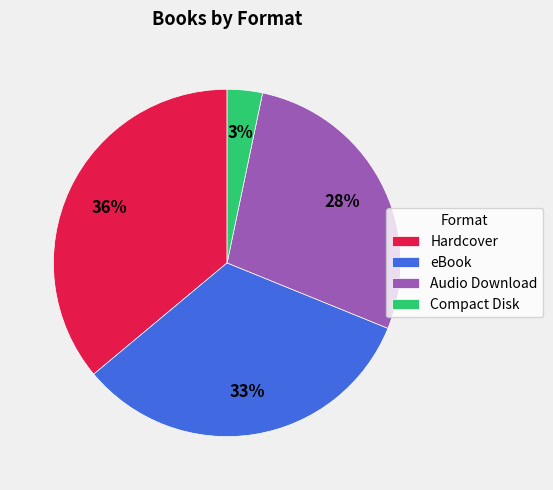

To the nearest percent, what is the combined percentage of eBook and Audio Download?

61%